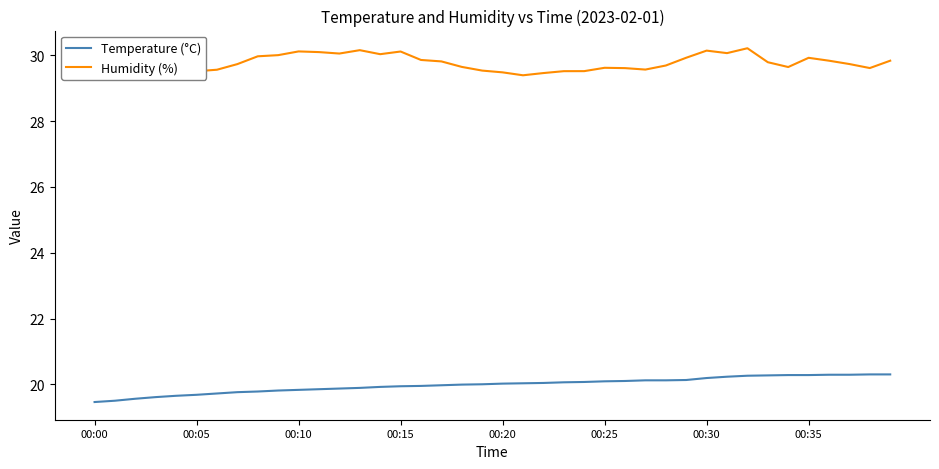

What is the maximum value shown in the chart?

30.2